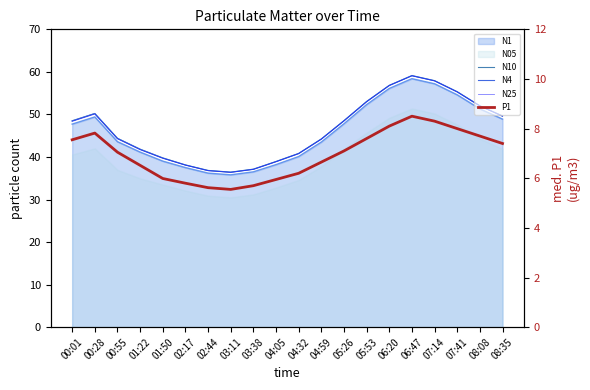

In N10, how many points are higher than both neighbors (excluding endpoints)?

2